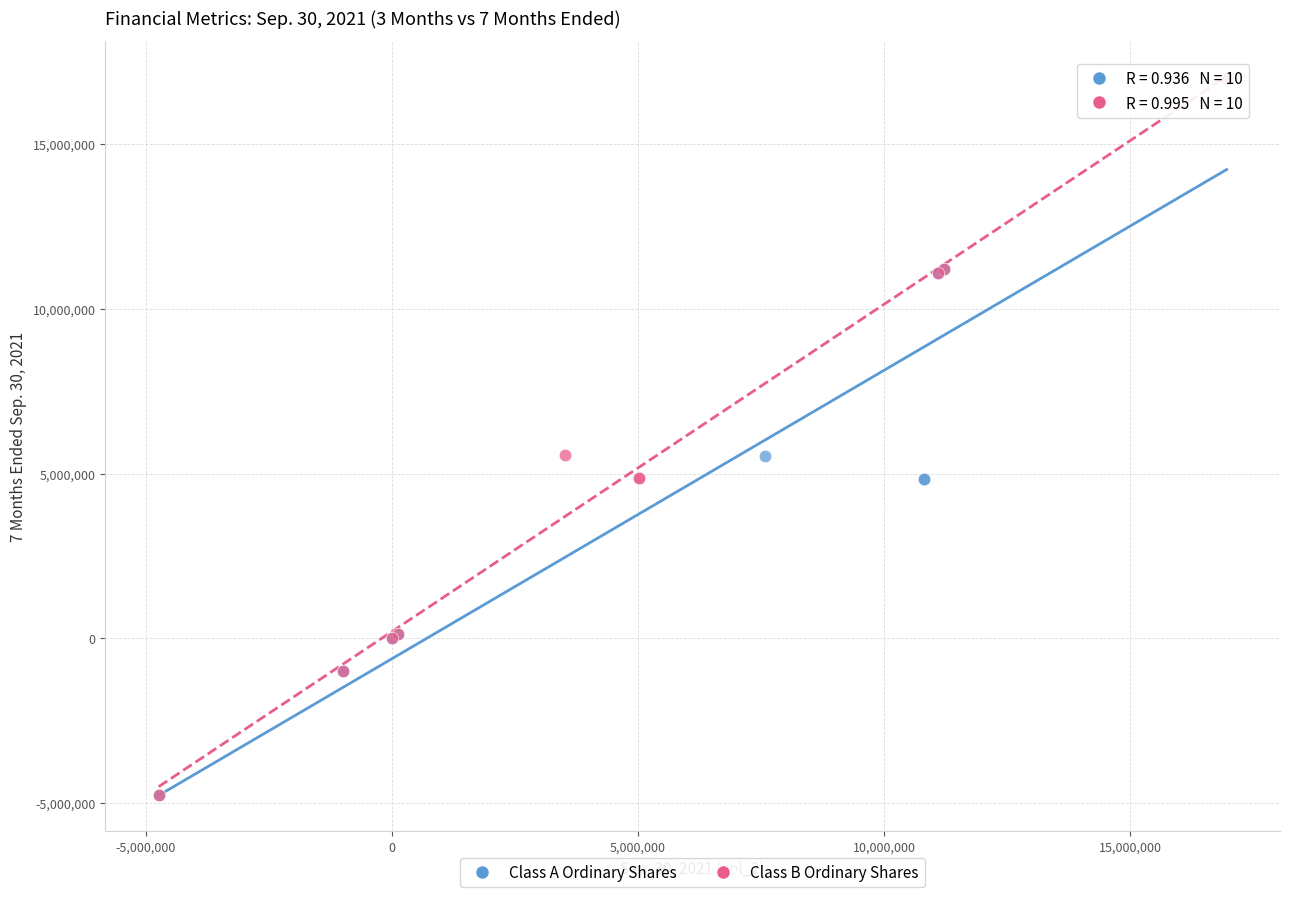

What are all the series names shown in the legend?

Class A Ordinary Shares, Class B Ordinary Shares